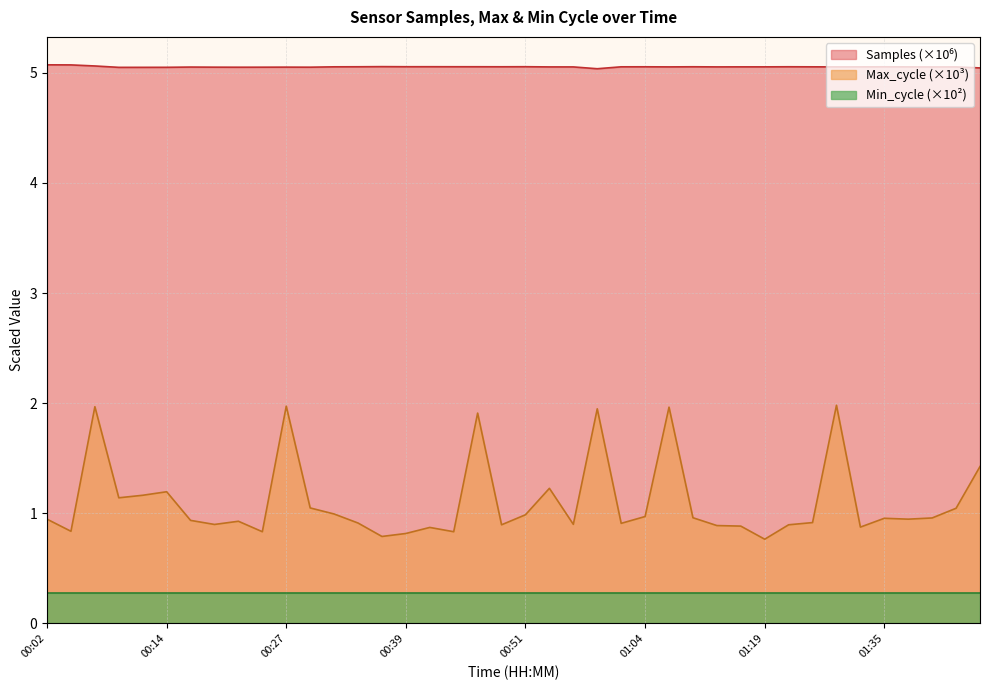

Which label corresponds to the largest value in the chart?

00:02